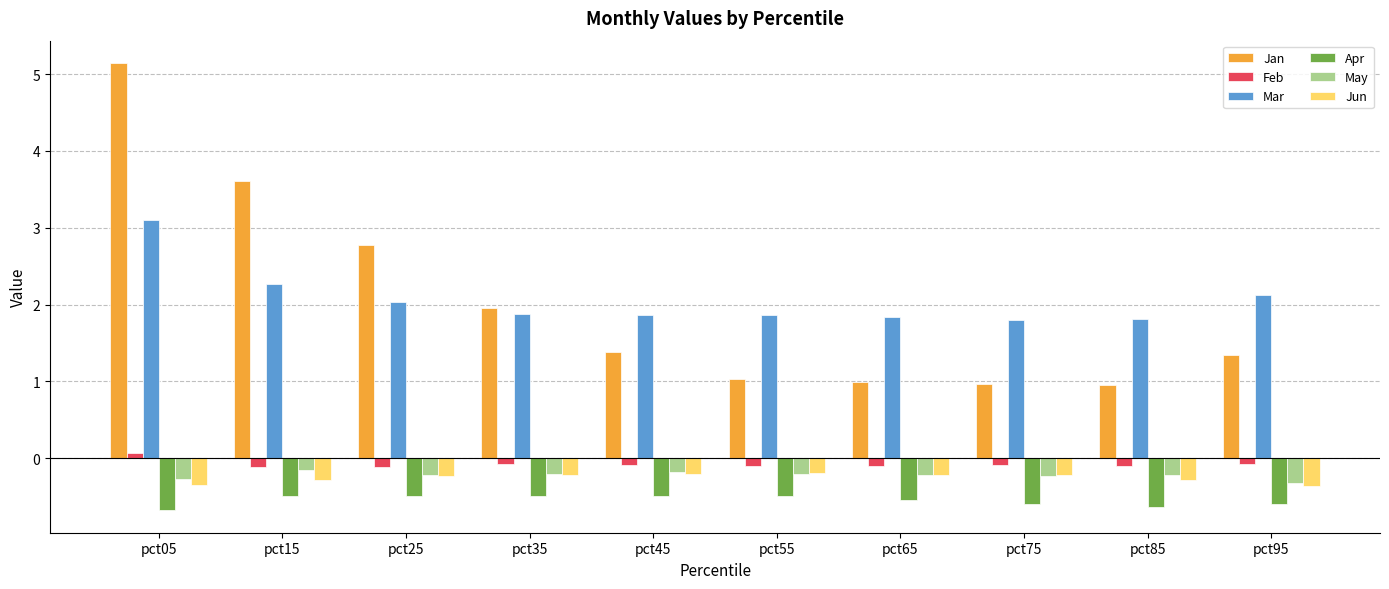

At which category is the sum across all series the highest?

pct05